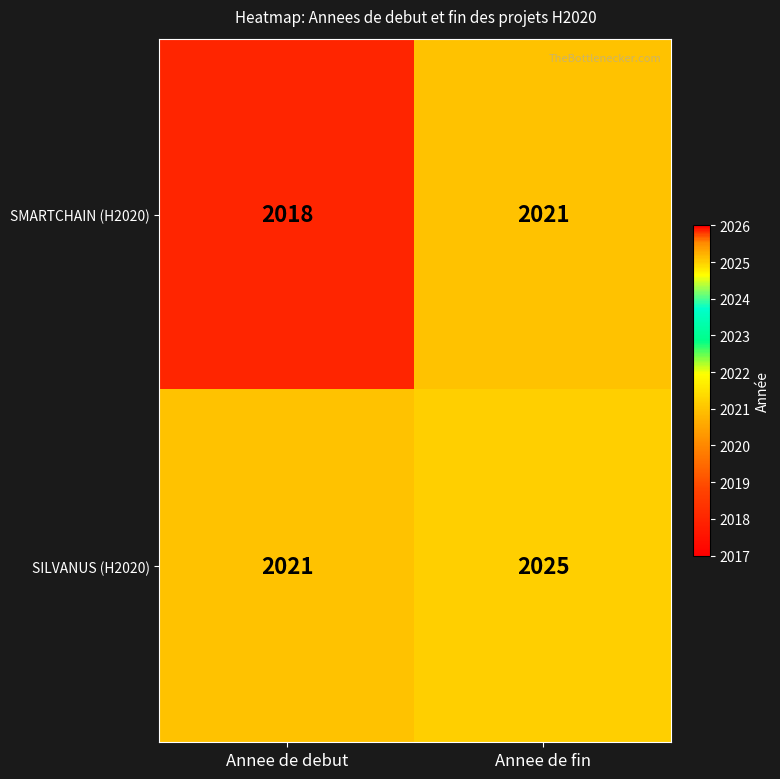

At which label does SMARTCHAIN (H2020) reach its peak?

Annee de fin